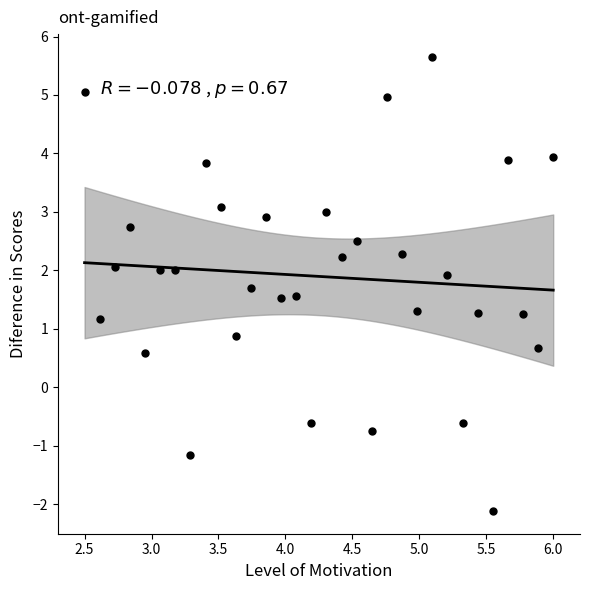

What is the range of X values (max minus min)?

3.5